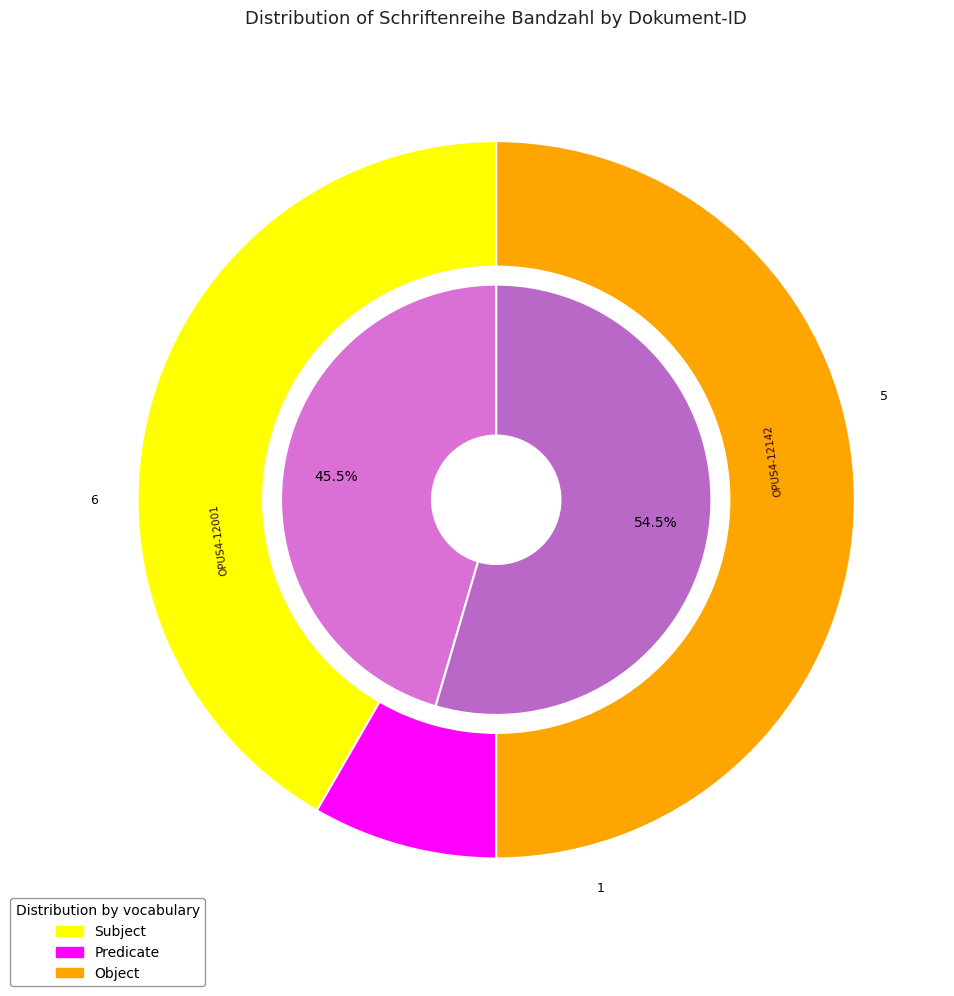

Count the number of slices in the pie.

2